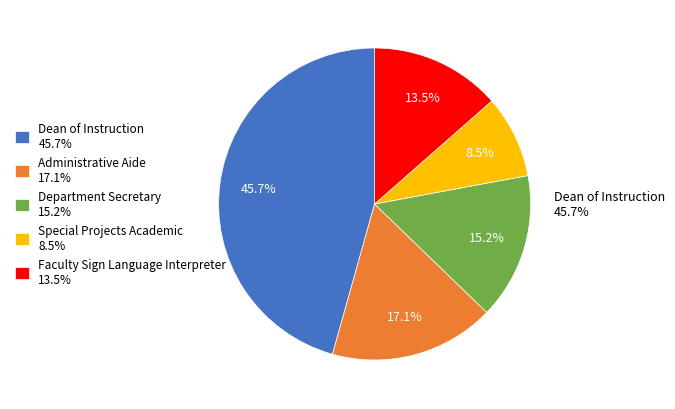

Count the number of slices in the pie.

5